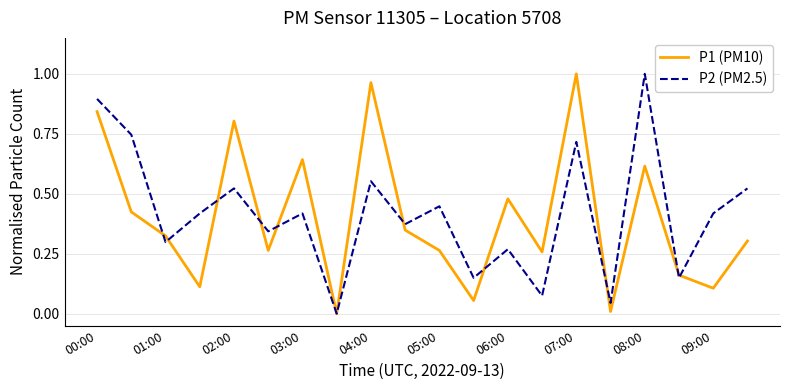

What is the difference between the second highest and second lowest values in the P2 (PM2.5) series?

0.9